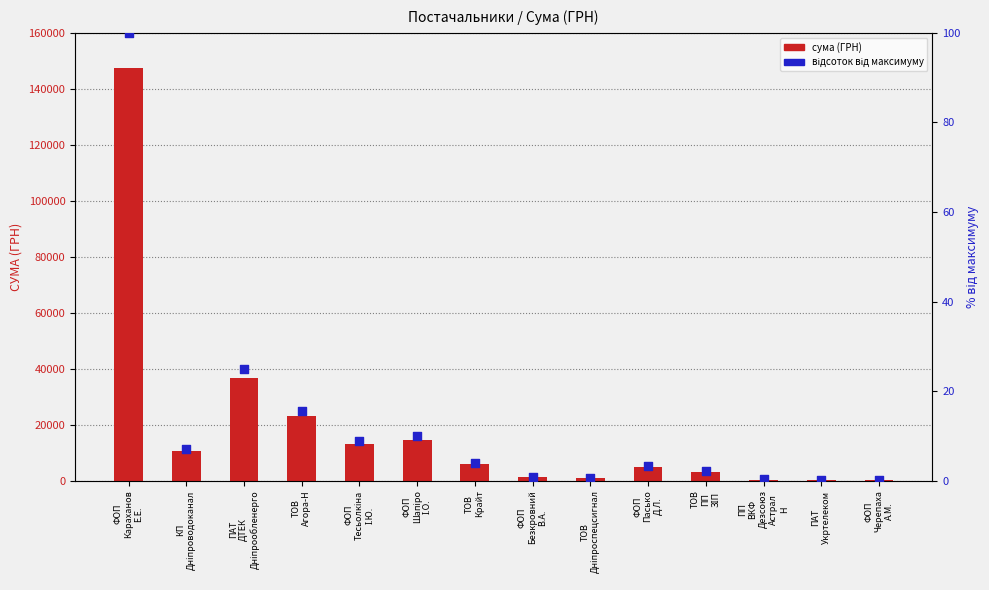

At which category is the sum across all series the highest?

ФОП
Караханов
Е.Е.